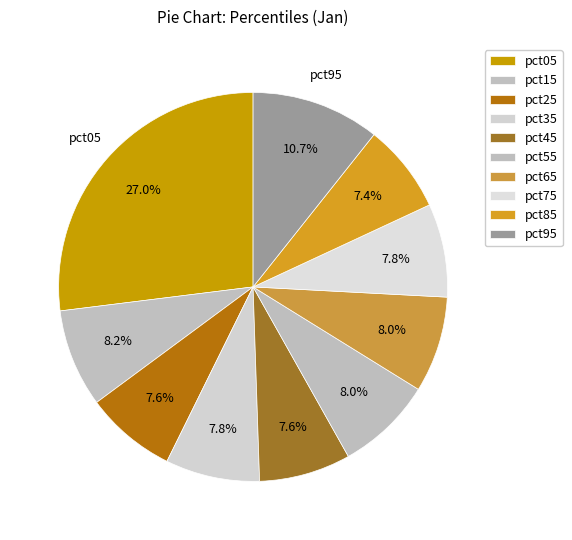

To the nearest percent, what is the average slice percentage?

10%